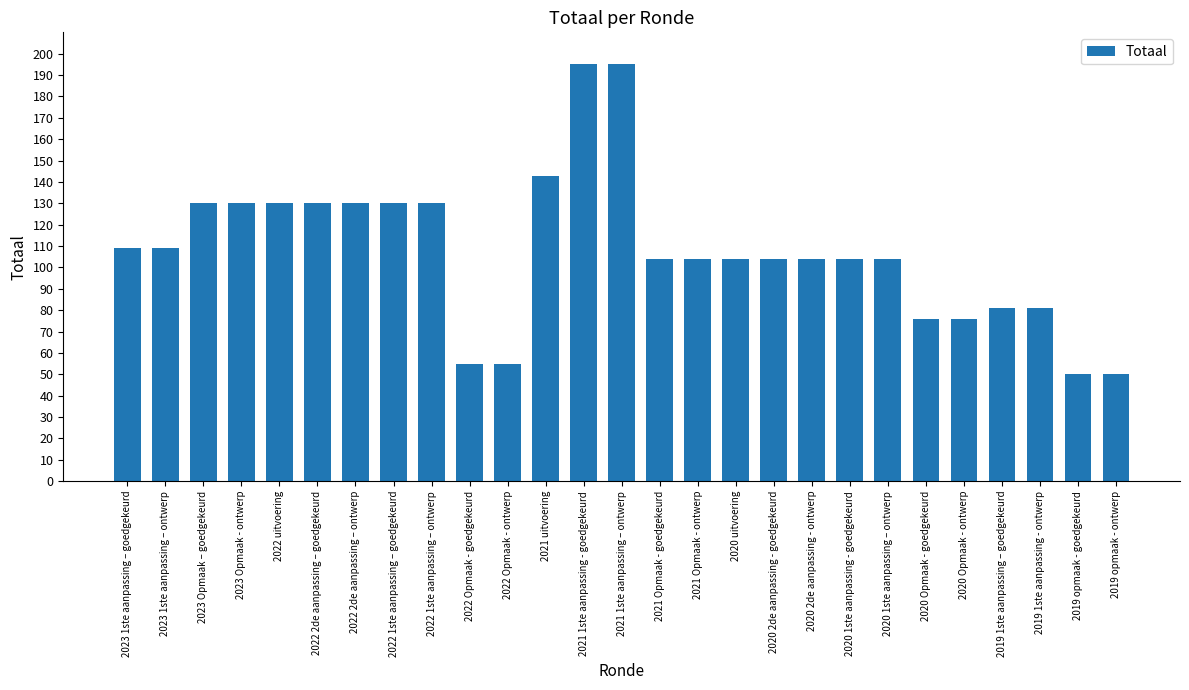

Reading left to right, what are all the values shown in this chart?

109	109	130	130	130	130	130	130	130	55	55	143	195	195	104	104	104	104	104	104	104	76	76	81	81	50	50